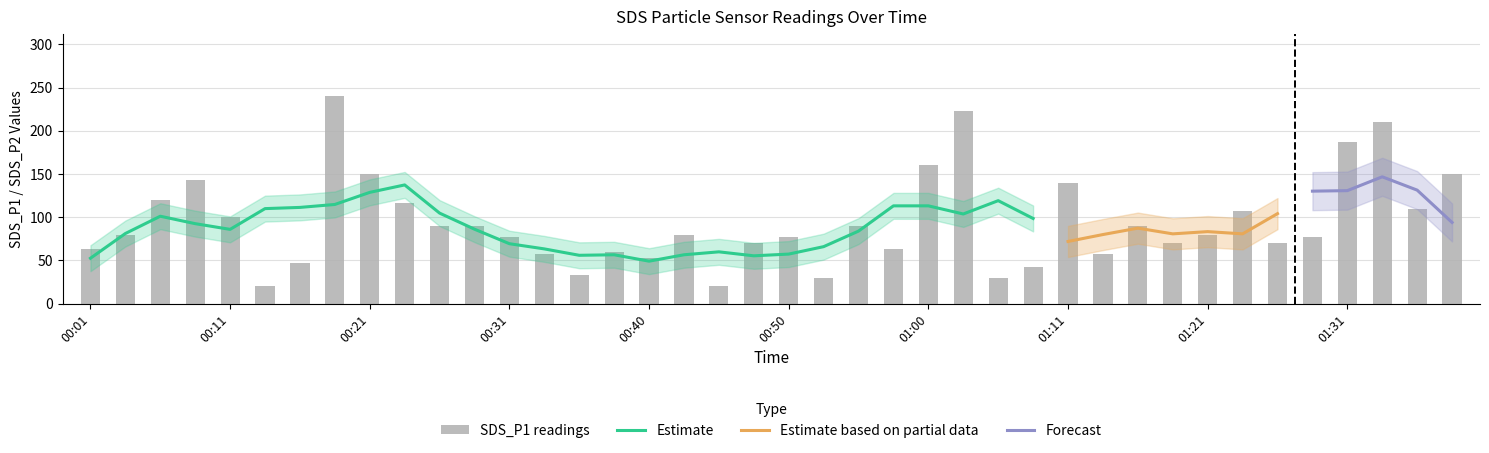

What is the value of the 8th bar from the left?

240.0